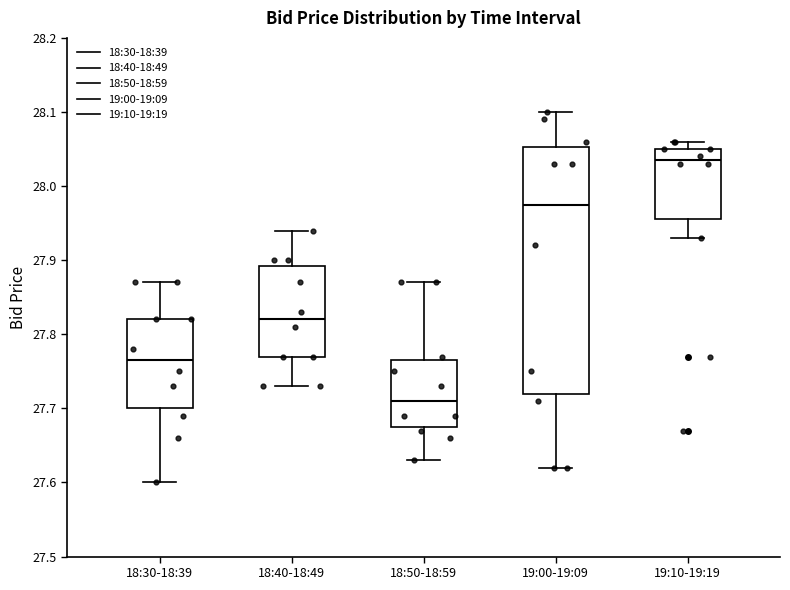

Which box's median line is the lowest?

18:50-18:59